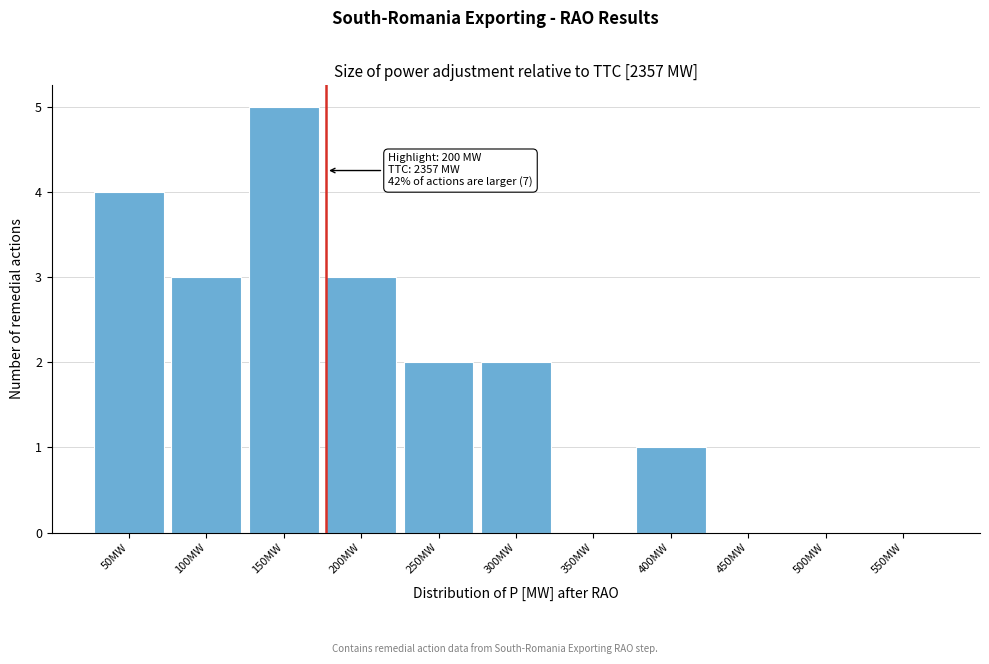

Reading left to right, extract all data points from this chart.

50MW=4	100MW=3	150MW=5	200MW=3	250MW=2	300MW=2	350MW=0	400MW=1	450MW=0	500MW=0	550MW=0